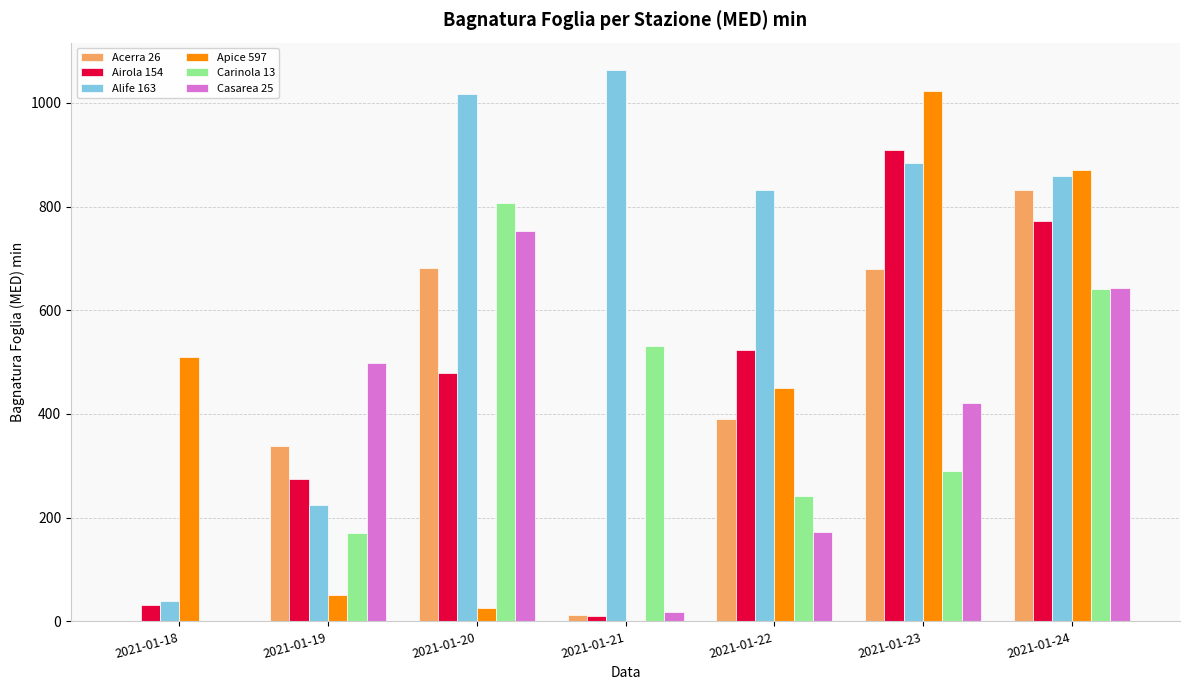

Count the number of categories in the chart.

7